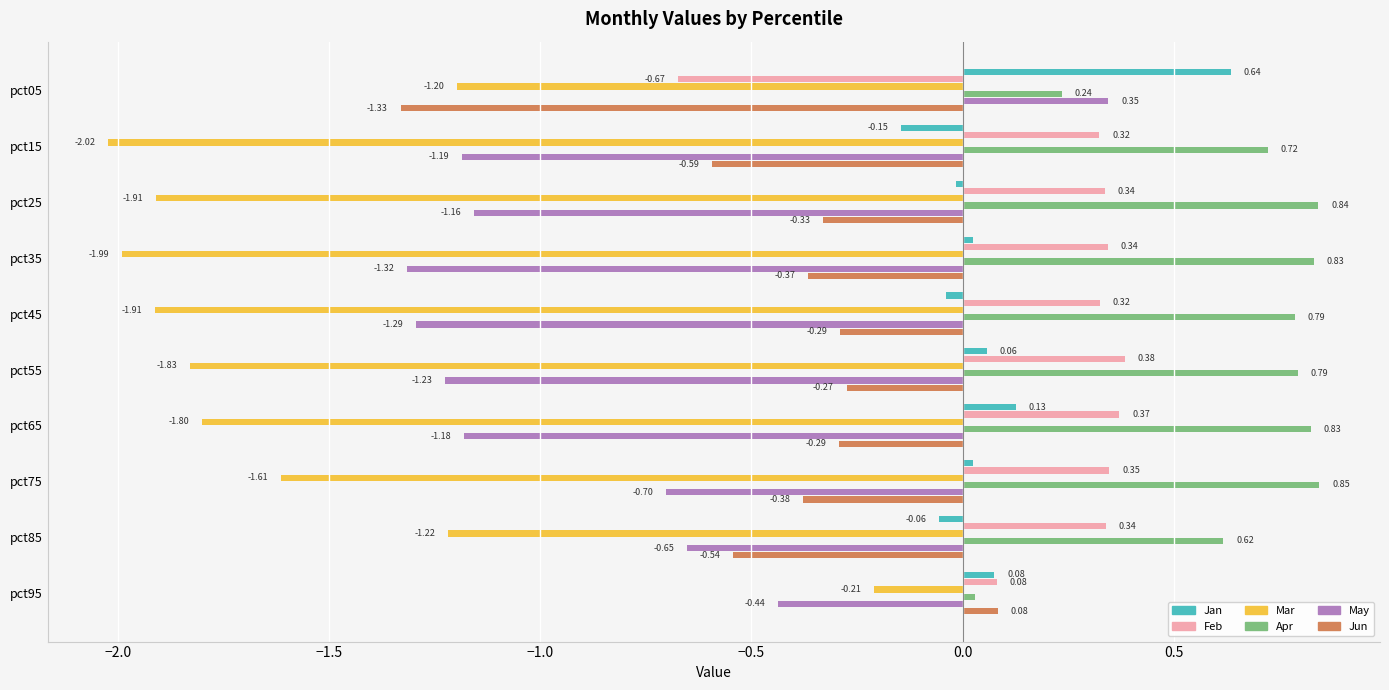

Are the bars horizontal?

Yes